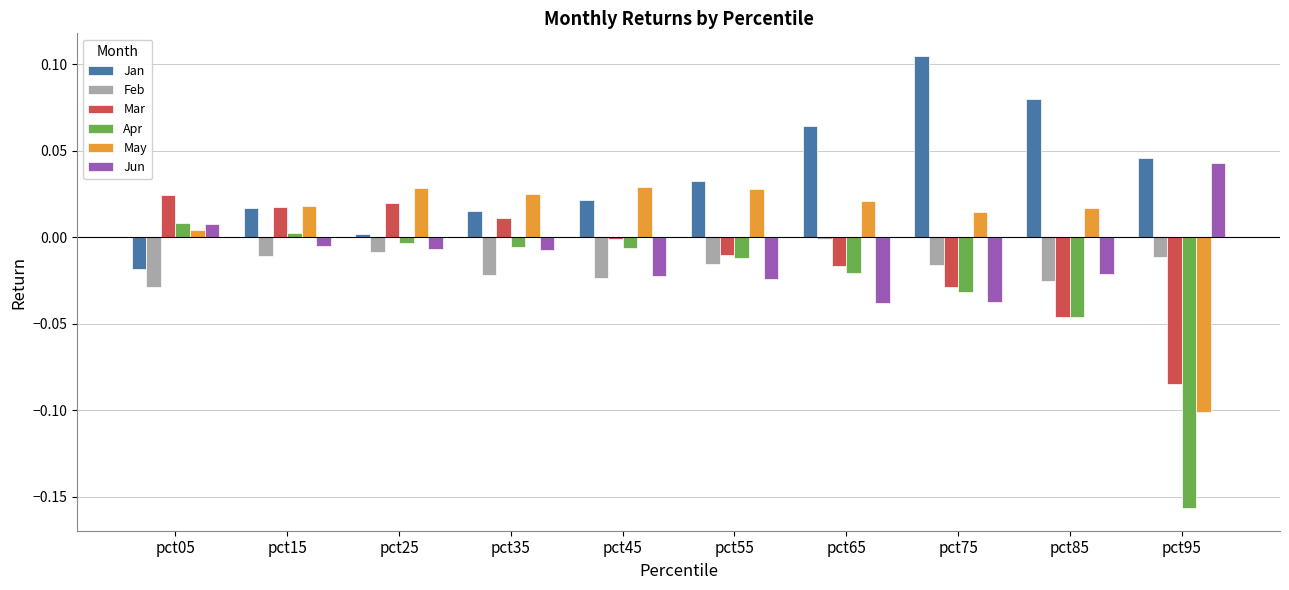

Between pct45 and pct75, which series saw the biggest shift?

Jan